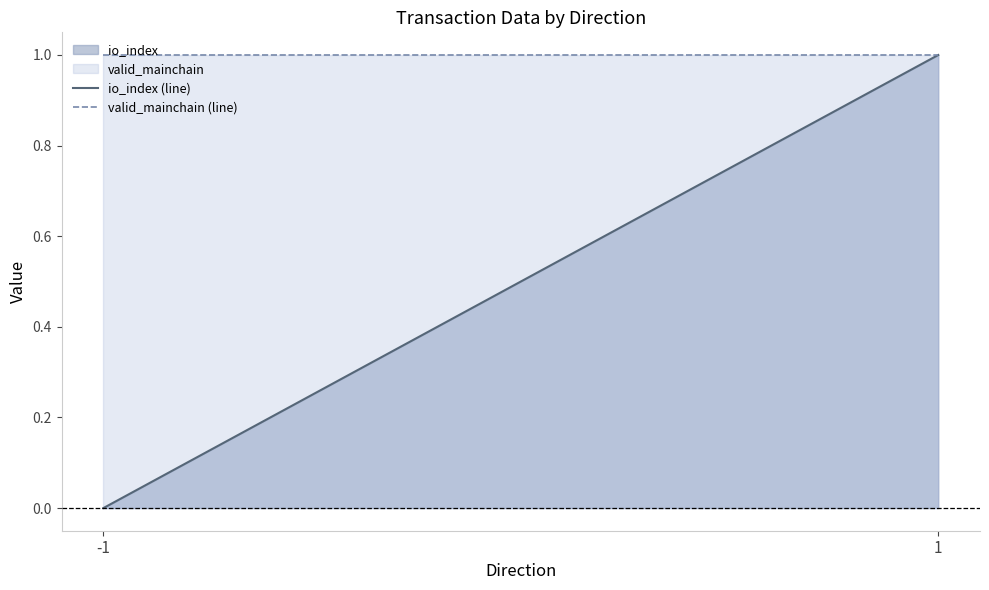

How many data points does each series have?

2